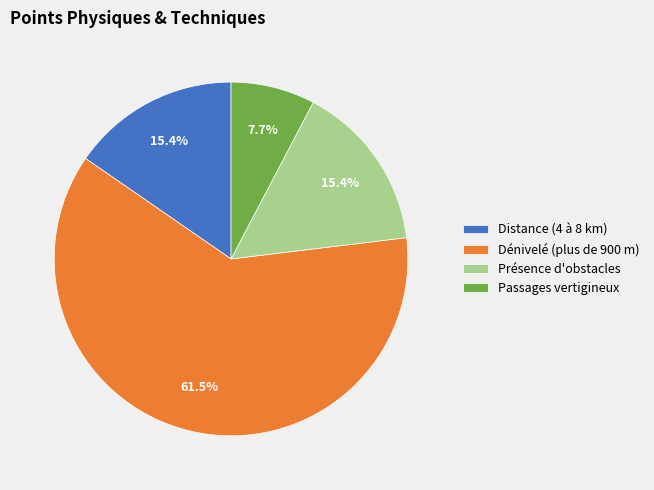

To the nearest percent, what percentage of the pie is Présence d'obstacles?

15%